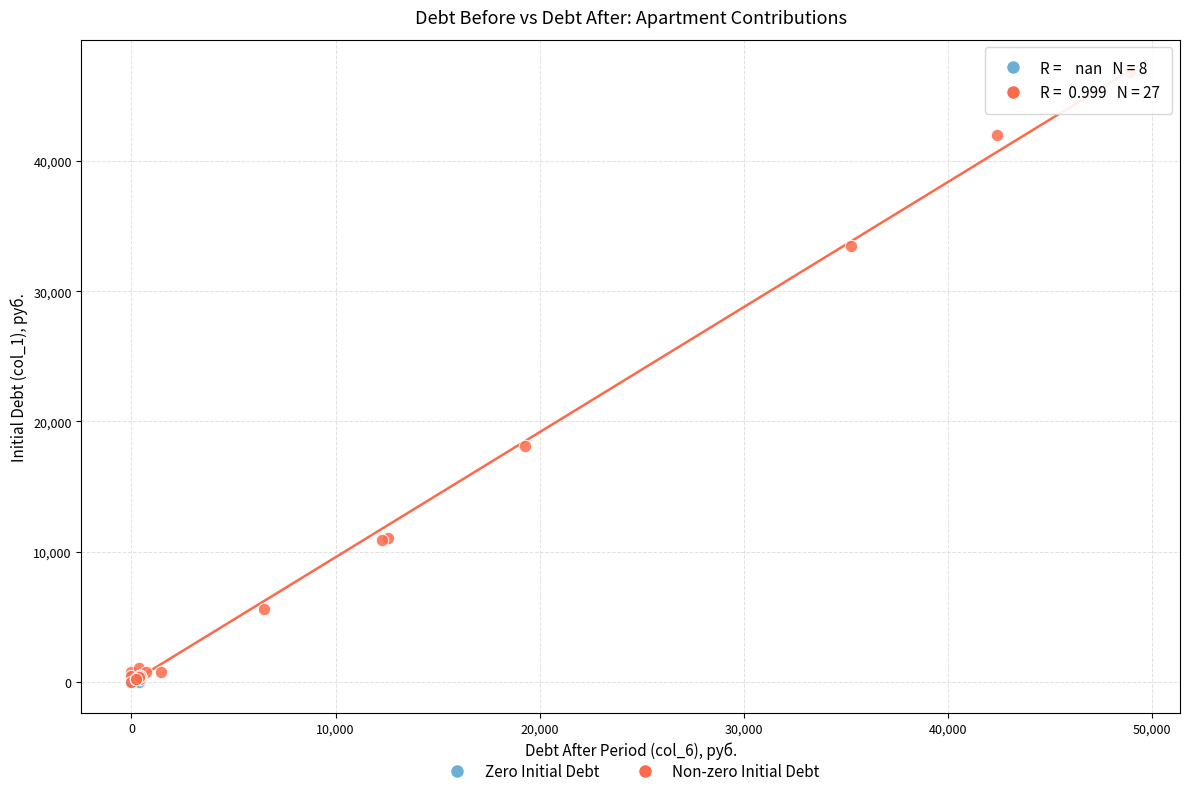

Which series contains the highest Y value?

Non-zero Initial Debt